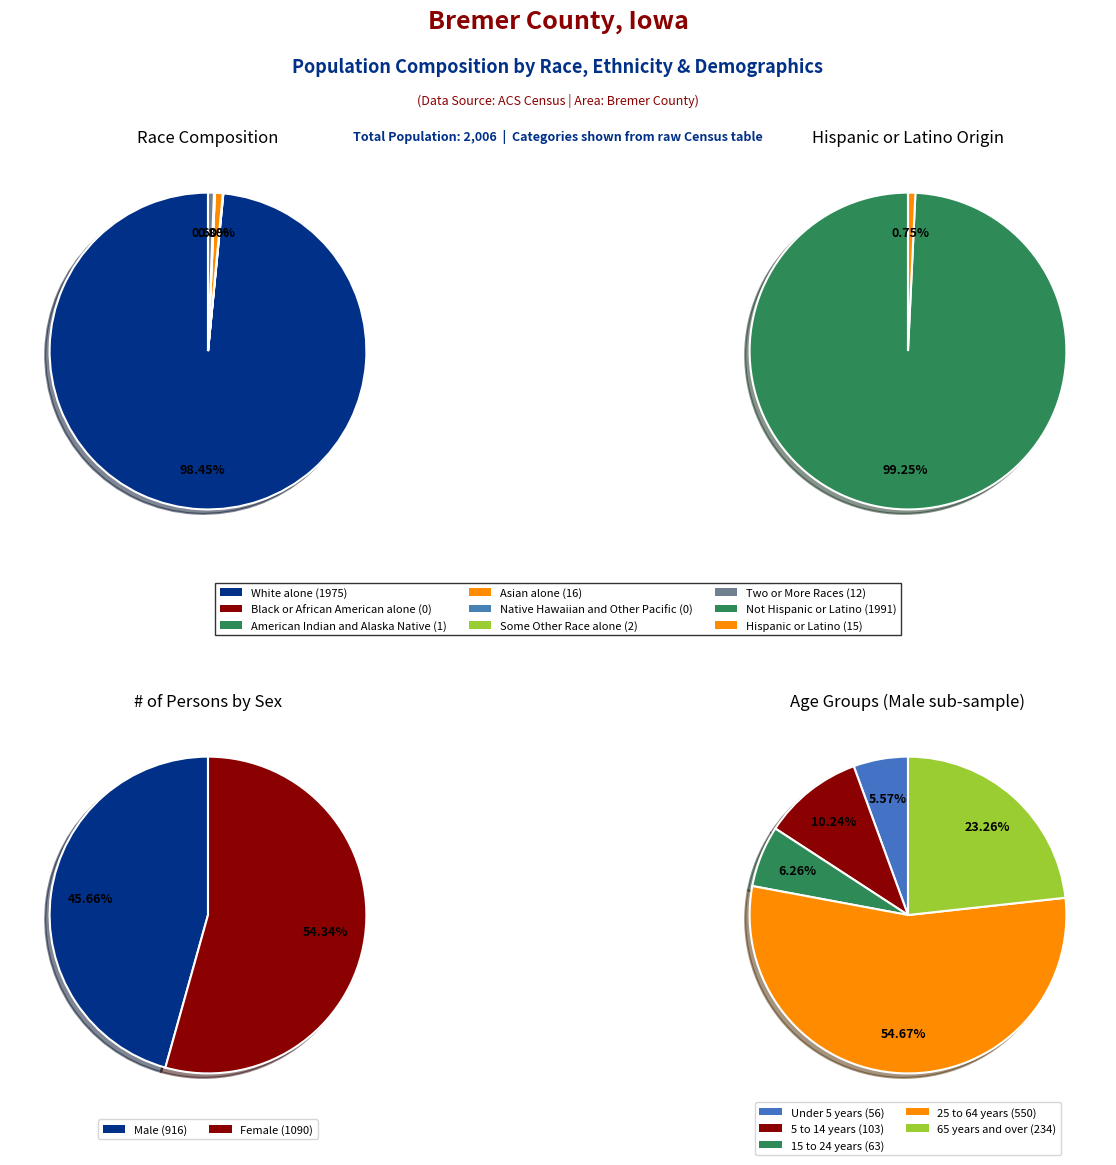

Which slice represents more than half of the pie?

White alone